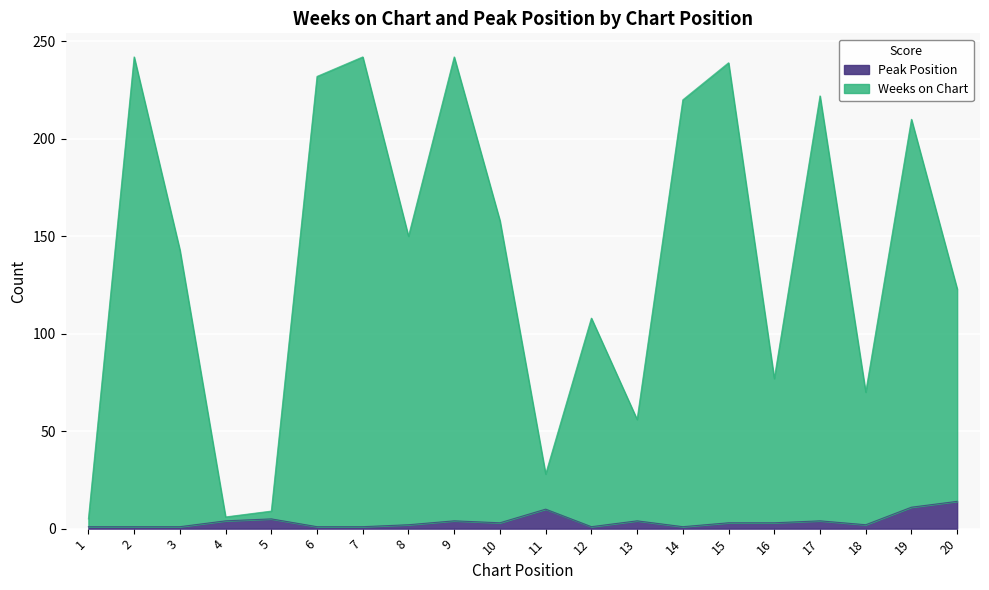

Reading left to right, extract all data points from this chart.

Weeks on Chart: 5	242	143	6	9	232	242	150	242	158	28	108	56	220	239	77	222	70	210	123
Peak Position: 1	1	1	4	5	1	1	2	4	3	10	1	4	1	3	3	4	2	11	14